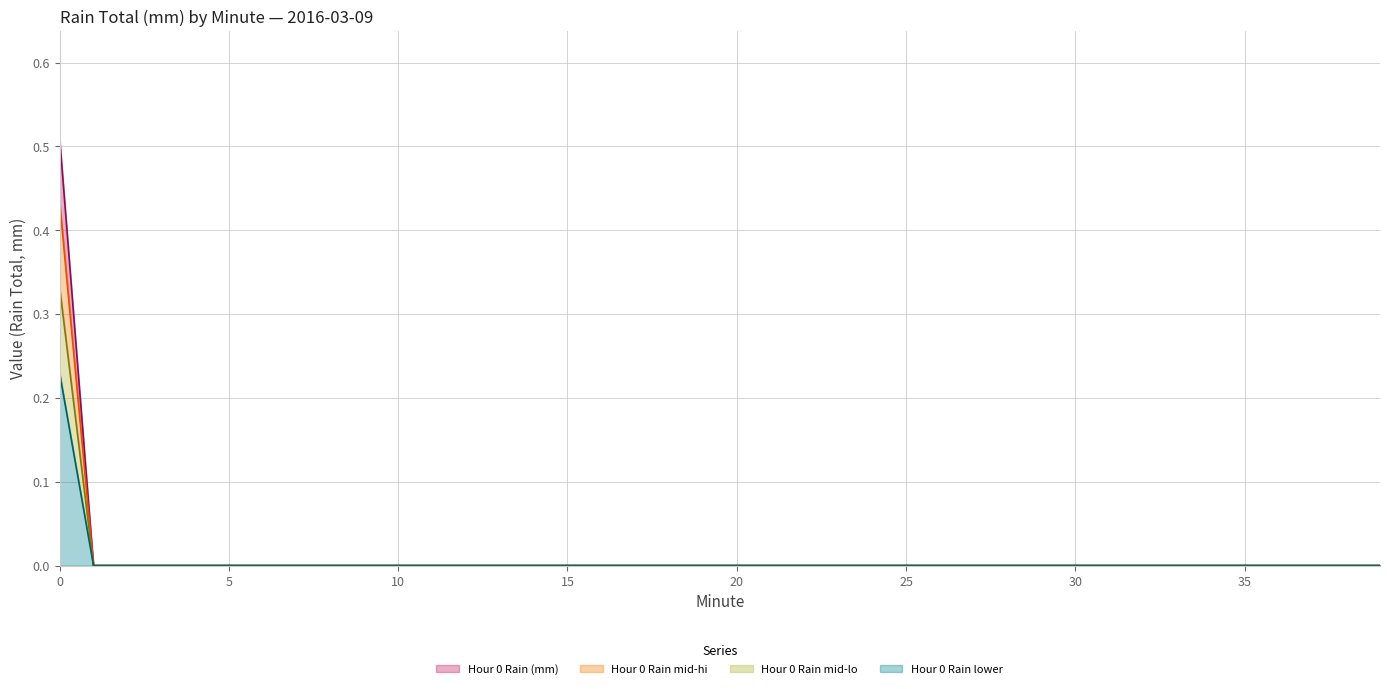

What is the difference between the maximum and minimum values in the Hour 0 Rain (mm) line series?

0.5